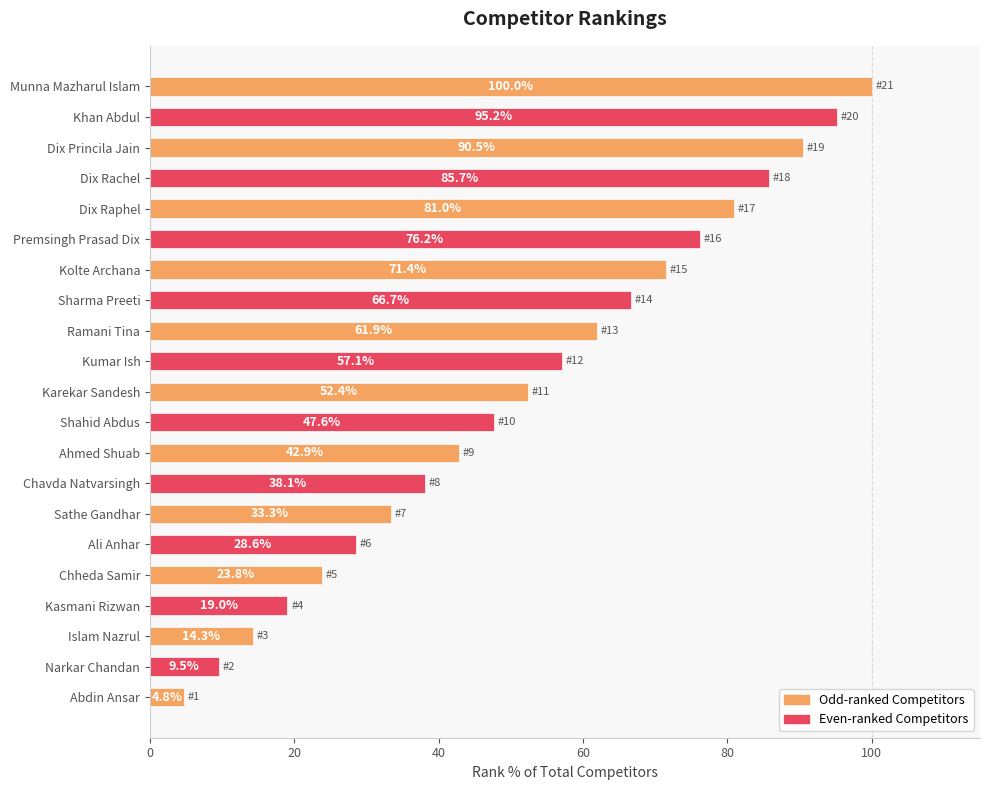

List the labels in order of value, largest first.

Munna Mazharul Islam, Khan Abdul, Dix Princila Jain, Dix Rachel, Dix Raphel, Premsingh Prasad Dix, Kolte Archana, Sharma Preeti, Ramani Tina, Kumar Ish, Karekar Sandesh, Shahid Abdus, Ahmed Shuab, Chavda Natvarsingh, Sathe Gandhar, Ali Anhar, Chheda Samir, Kasmani Rizwan, Islam Nazrul, Narkar Chandan, Abdin Ansar